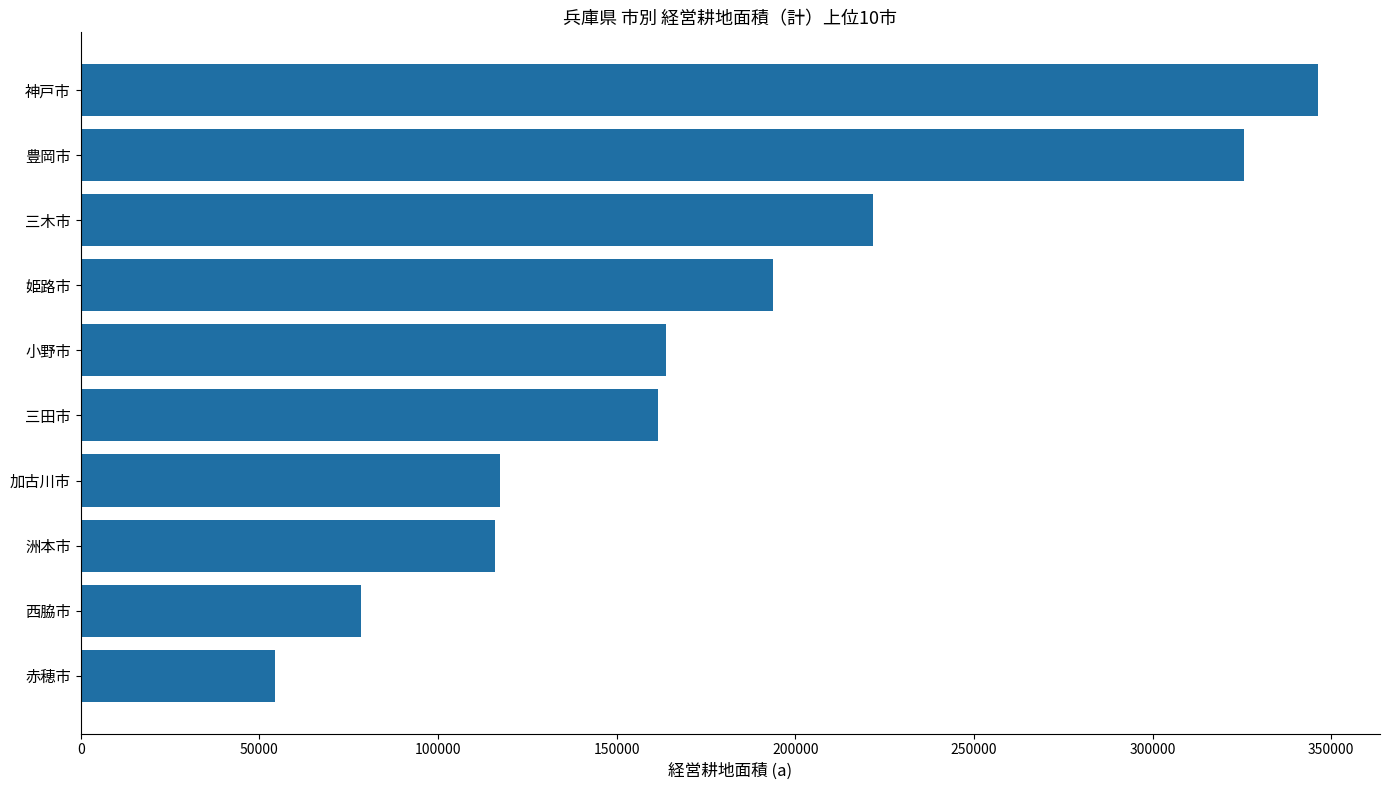

Where is the data nearest to the value 200315?

姫路市